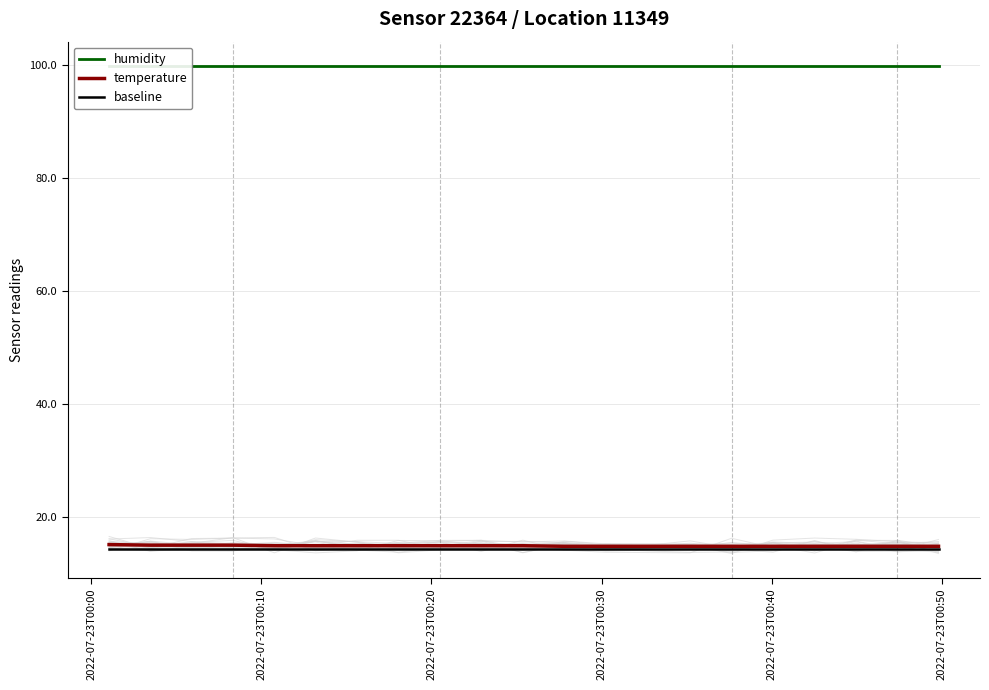

What is the maximum value for baseline?

14.4